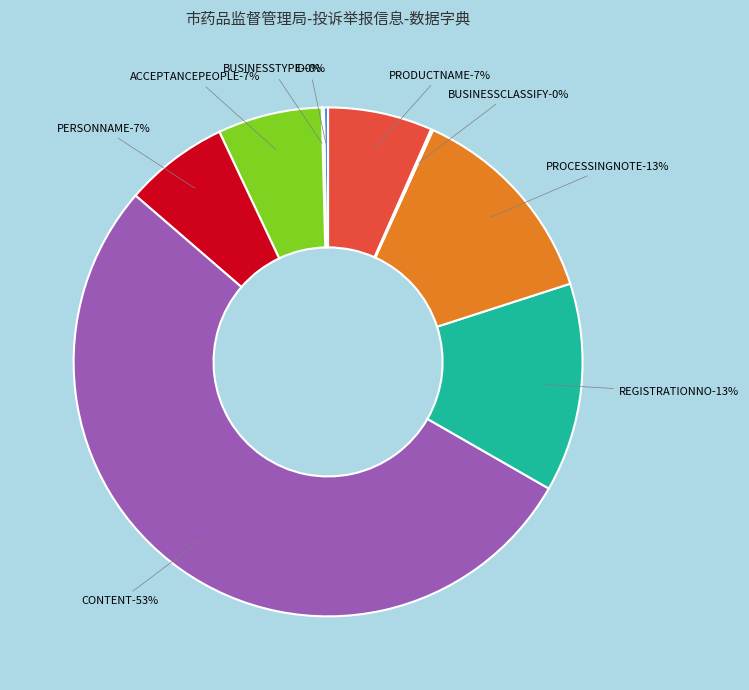

To the nearest percent, what is the difference between the largest and smallest slice percentages?

53%